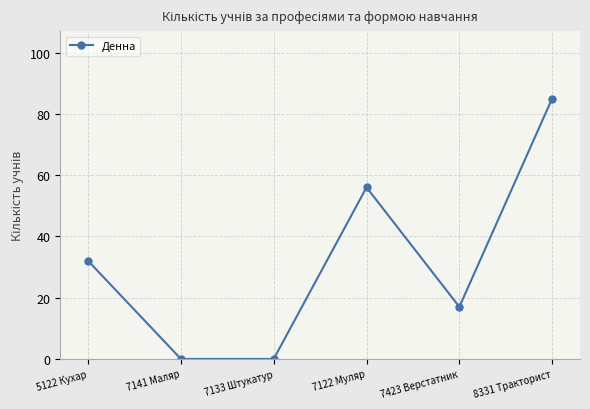

Does the chart have visible grid lines?

Yes